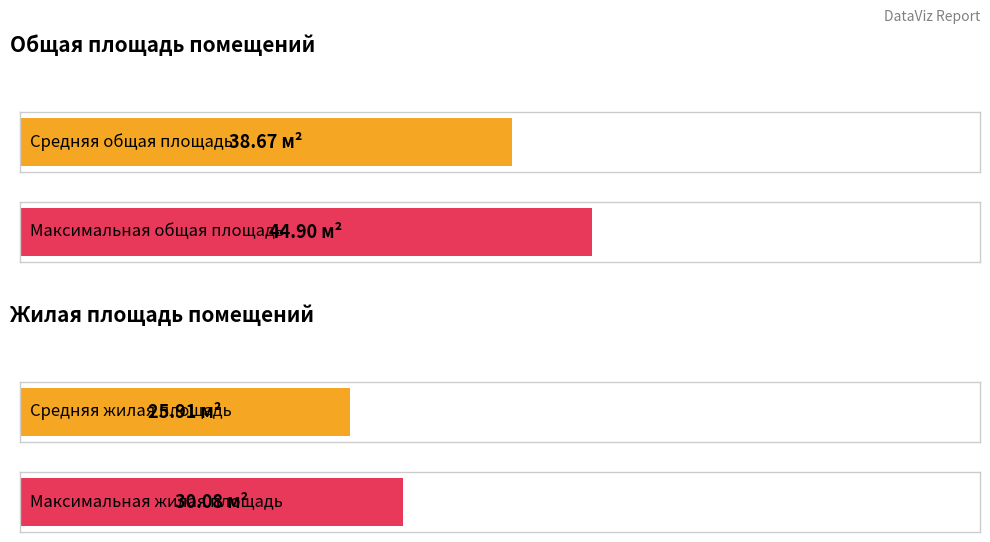

What is the highest value of the Жилая площадь помещения series?

30.1